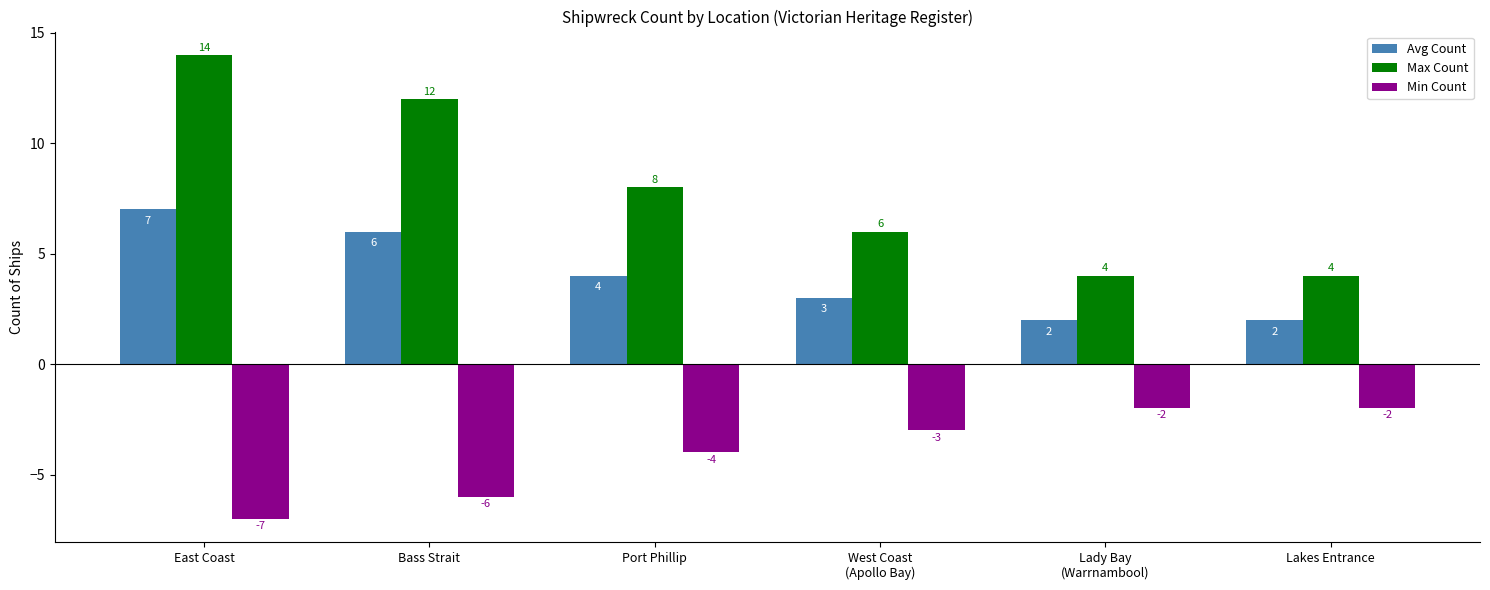

Which series has the largest total across all categories?

Max Count